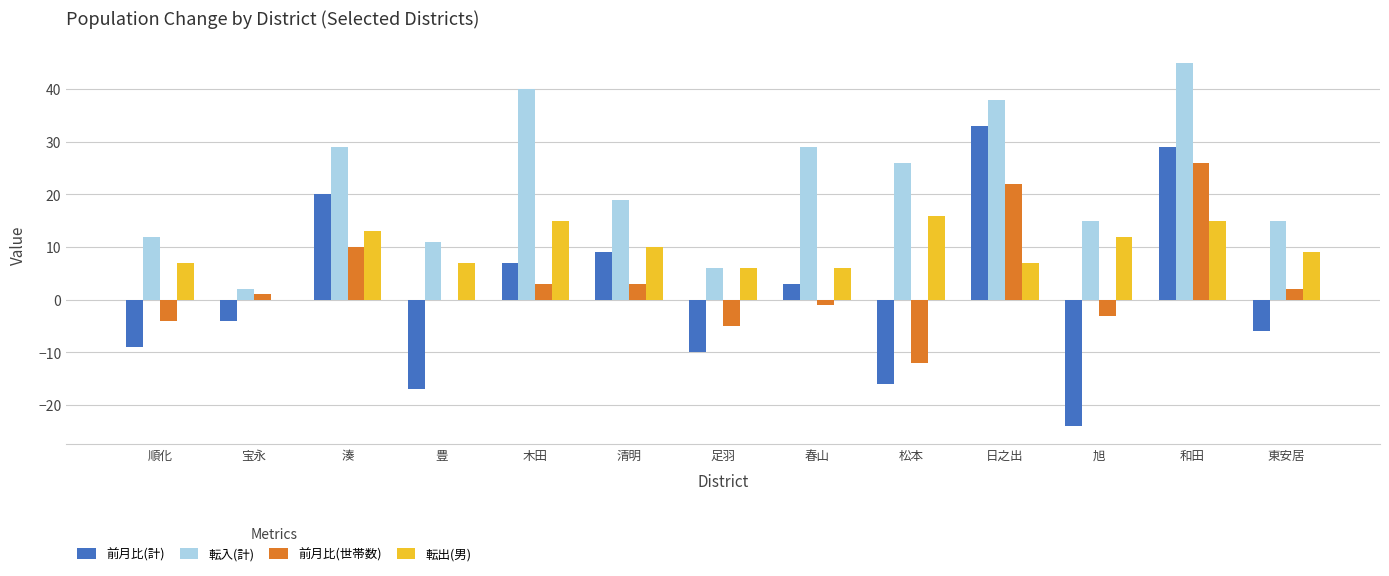

What is the maximum value for 前月比(計)?

33